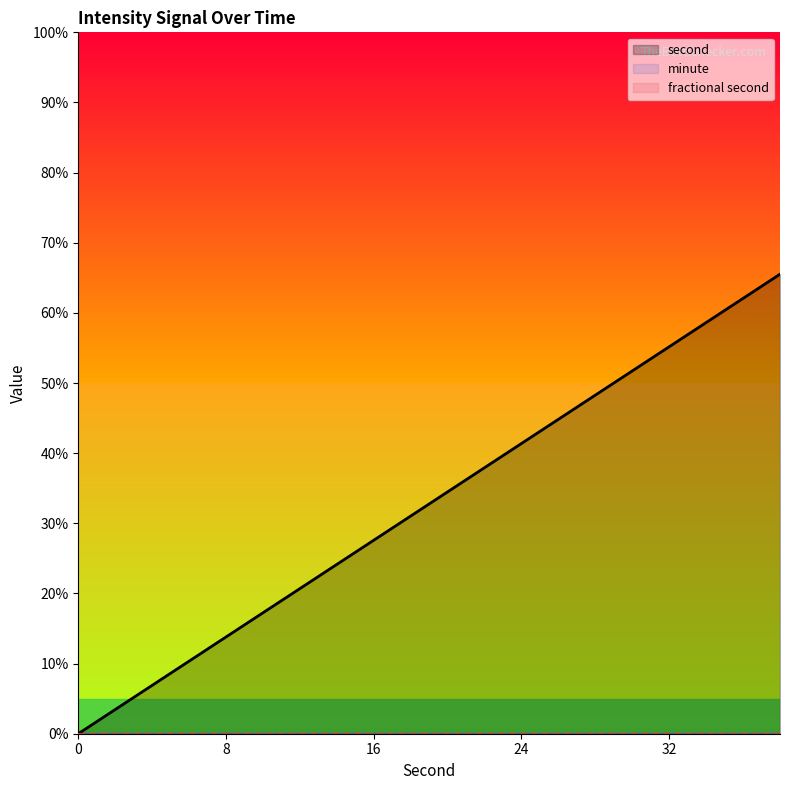

Reading left to right, transcribe all the data shown in this chart.

second: 0.0	3.4	6.9	10.3	13.8	17.2	20.7	24.1	27.6	31.0	34.5	37.9	41.4	44.8	48.3	51.7	55.2	58.6	62.1	65.5
minute: 0.0	0.0	0.0	0.0	0.0	0.0	0.0	0.0	0.0	0.0	0.0	0.0	0.0	0.0	0.0	0.0	0.0	0.0	0.0	0.0
fractional second: 0.0	0.0	0.0	0.0	0.0	0.0	0.0	0.0	0.0	0.0	0.0	0.0	0.0	0.0	0.0	0.0	0.0	0.0	0.0	0.0